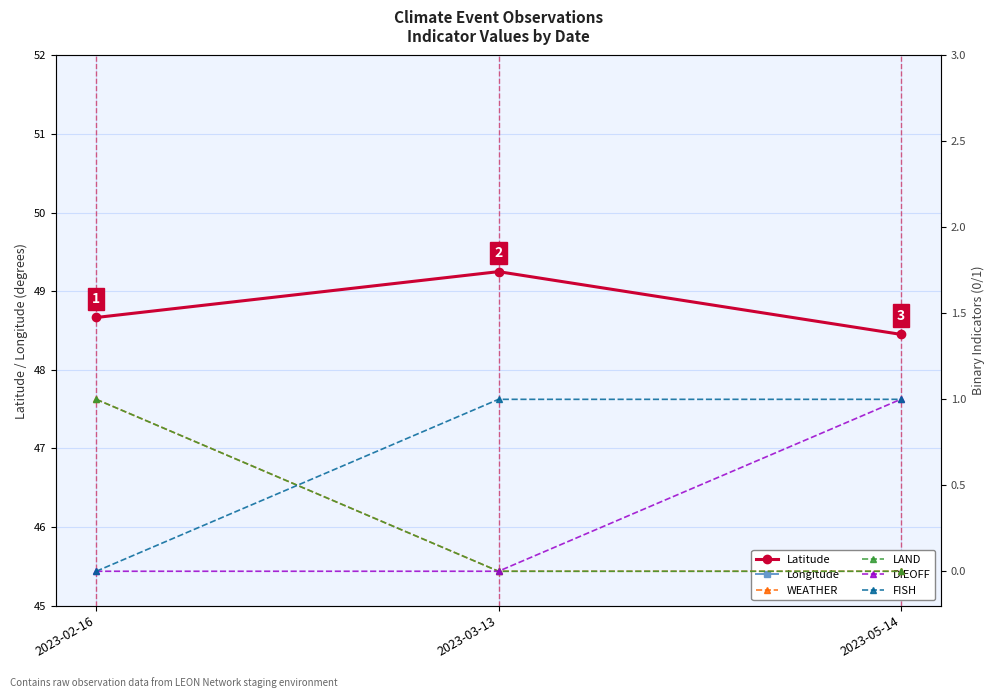

What is the label of the 3rd point from the right?

2023-02-16